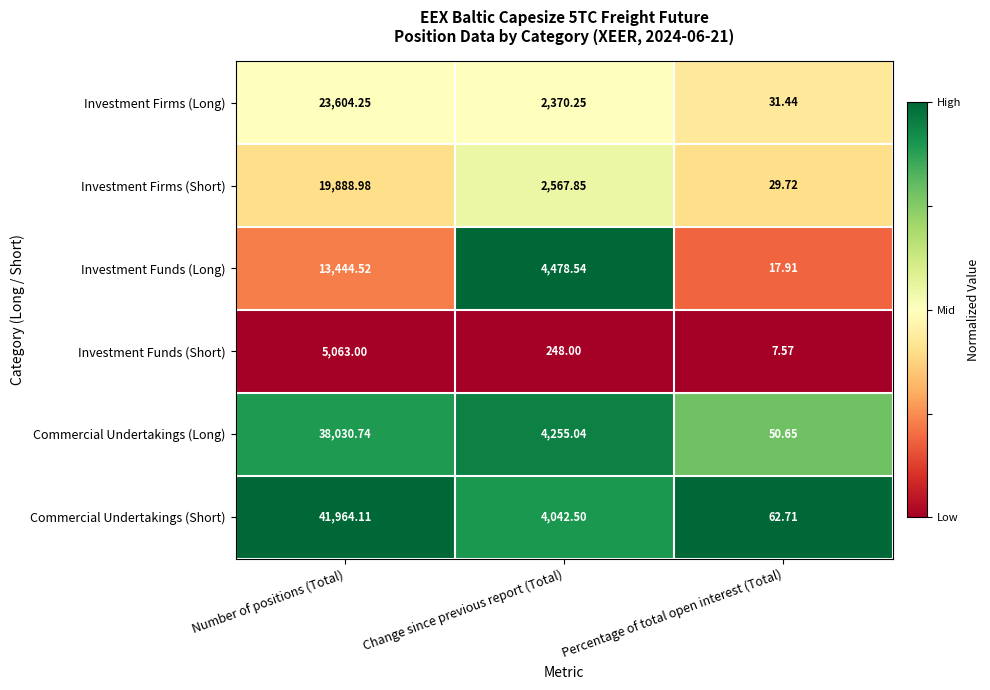

At which category is the sum across all series the highest?

Number of positions (Total)